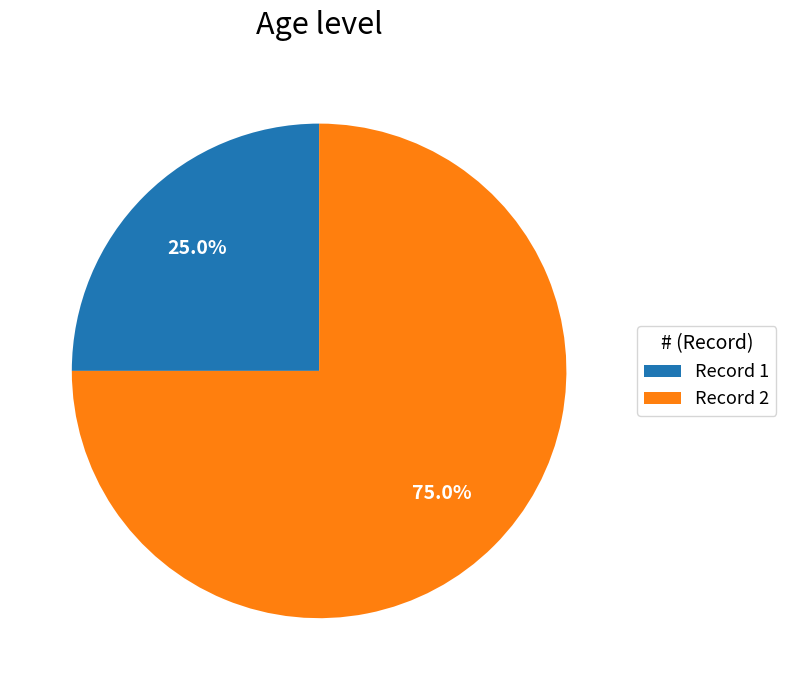

Rank the categories by value from highest to lowest.

Record 2, Record 1